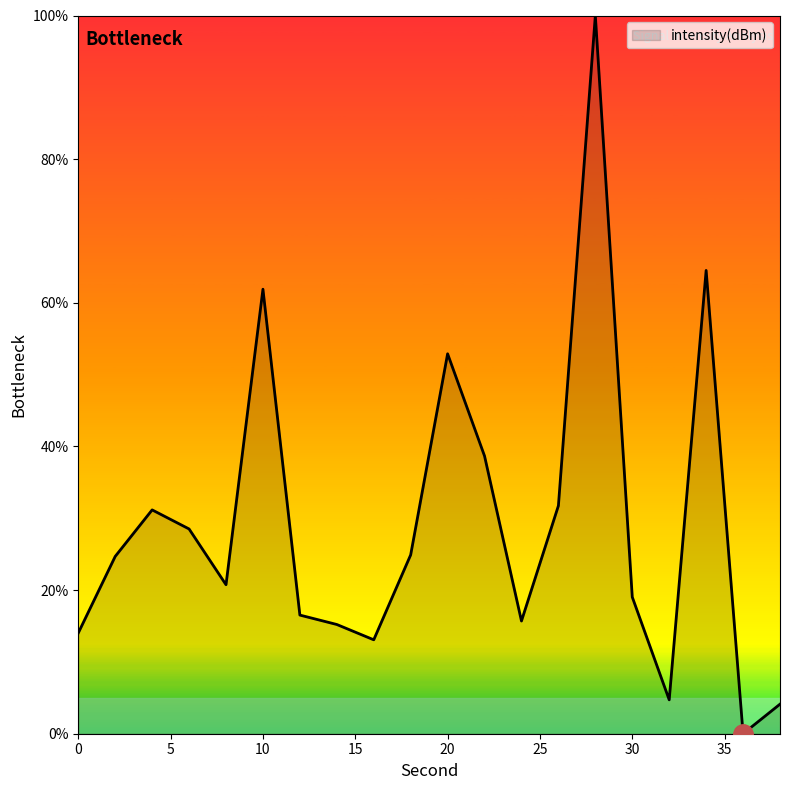

What is the maximum value shown in the chart?

100.0